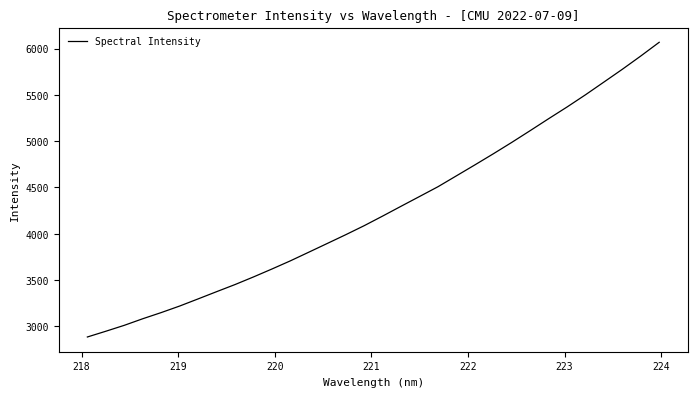

Count the number of data series in this chart.

1